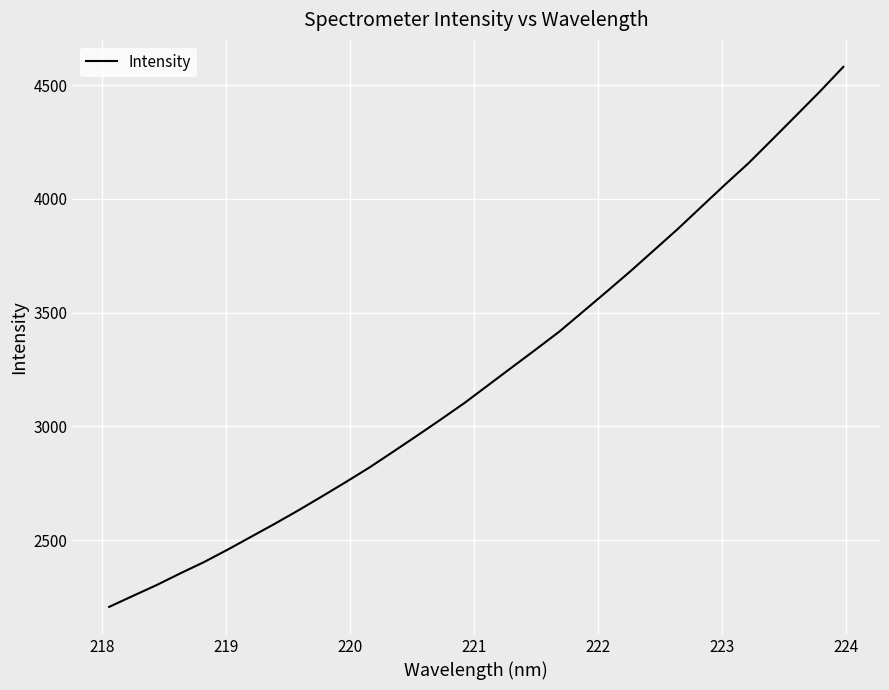

Is this an area chart (filled region under the line)?

No